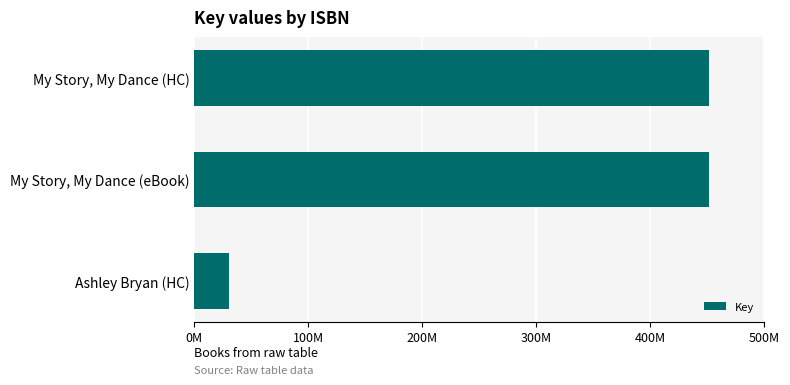

Count the number of data series in this chart.

1